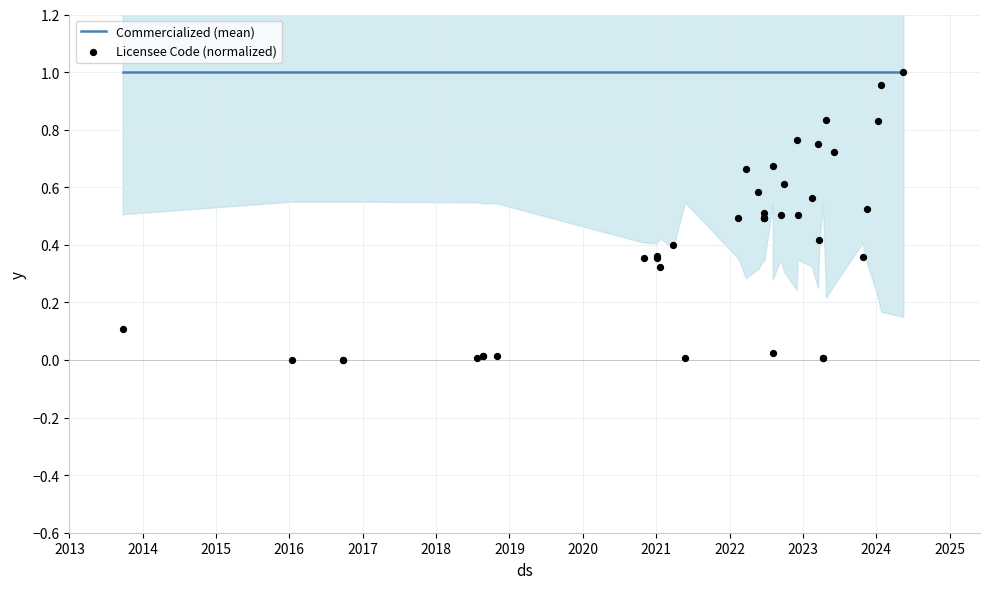

Which series has the widest spread of Y values?

Licensee Code (normalized)